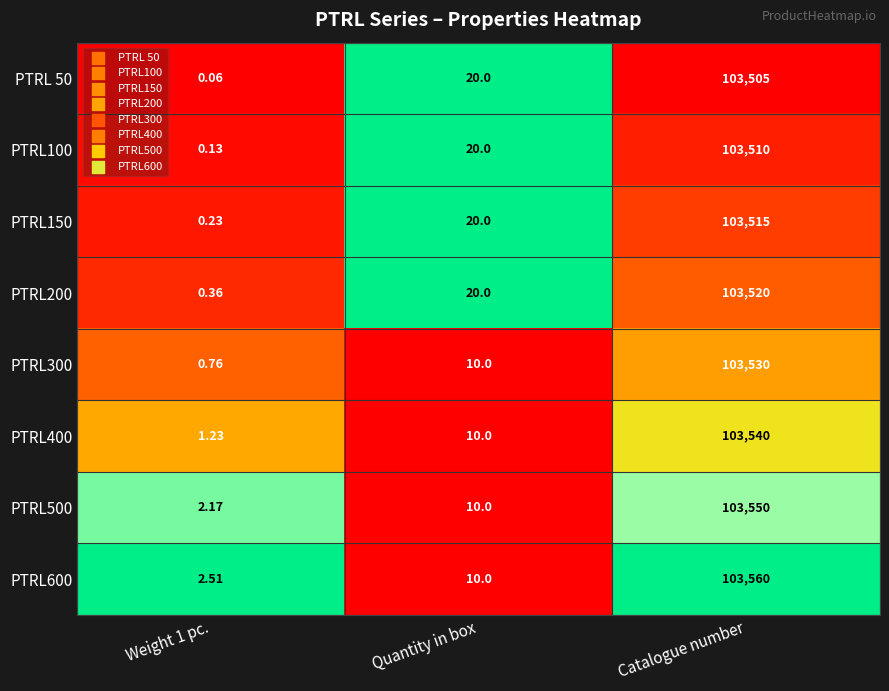

Count the number of data series in this chart.

8